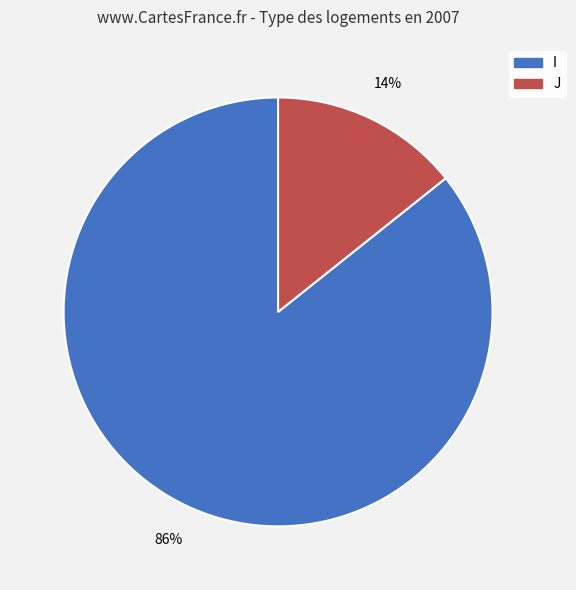

Combined, do J and I account for over 50%?

Yes